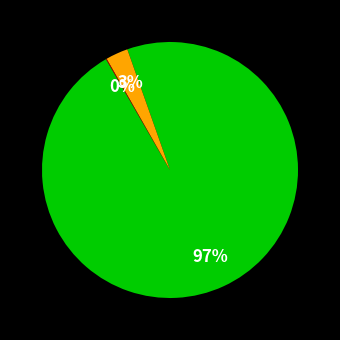

Is there a majority slice in this chart?

Yes